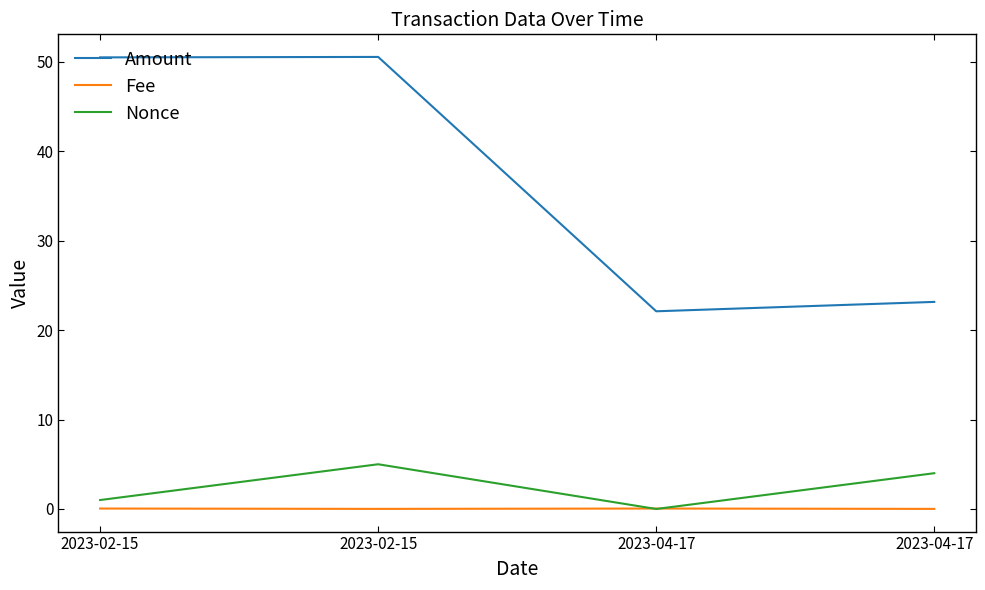

Where is Amount nearest to the value 36?

2023-04-17